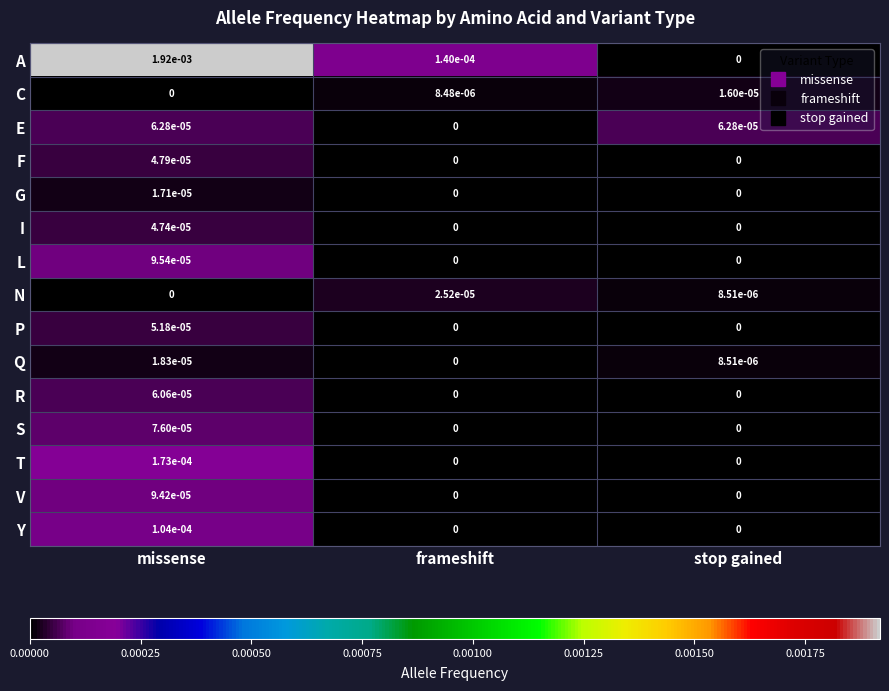

Is it true that C equals 0.0 at stop gained?

True